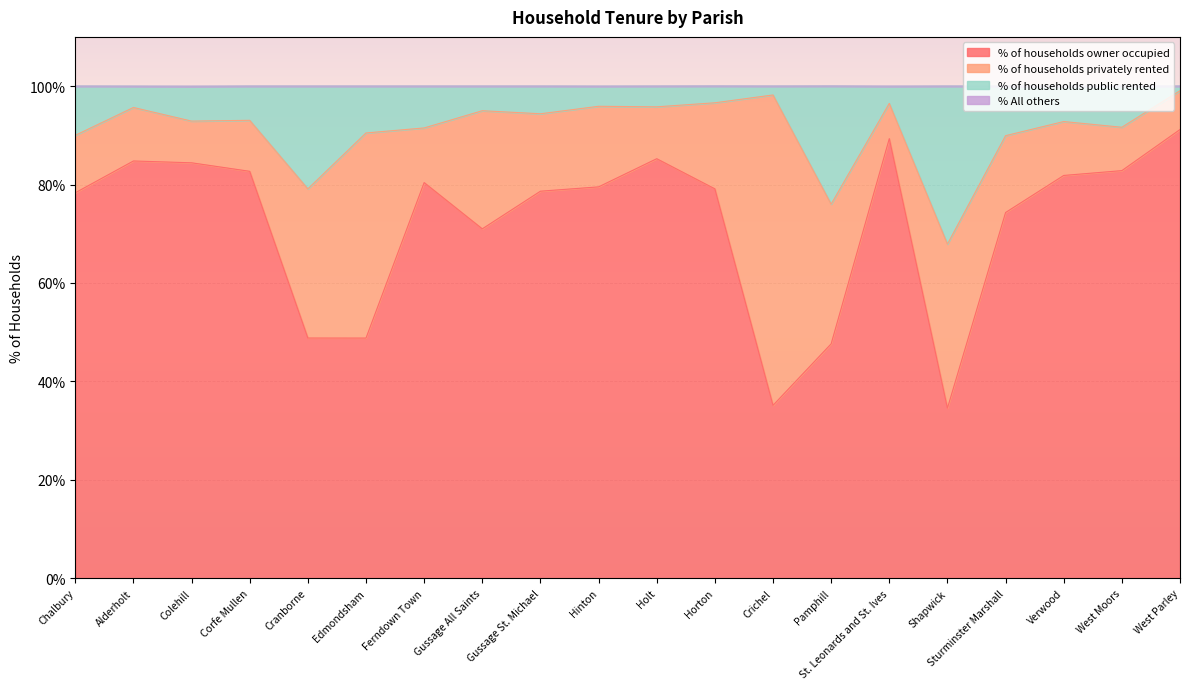

Where does the % of households owner occupied series first go above 79?

Alderholt